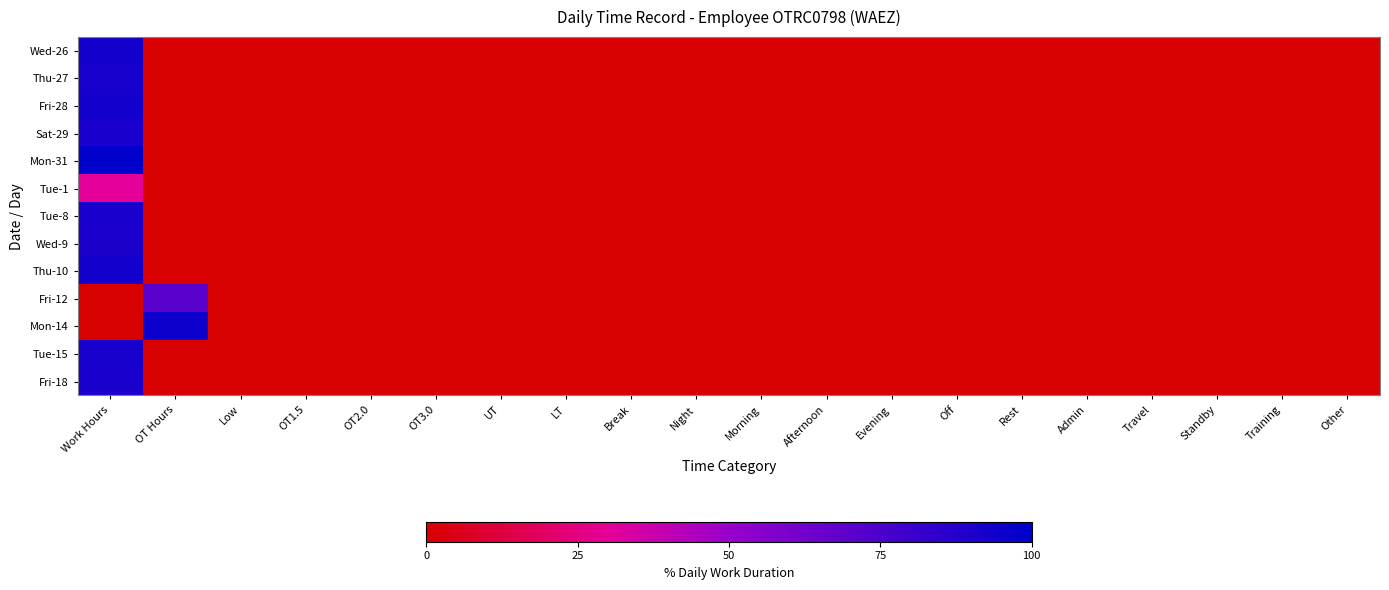

At how many categories does at least one series exceed 75?

2